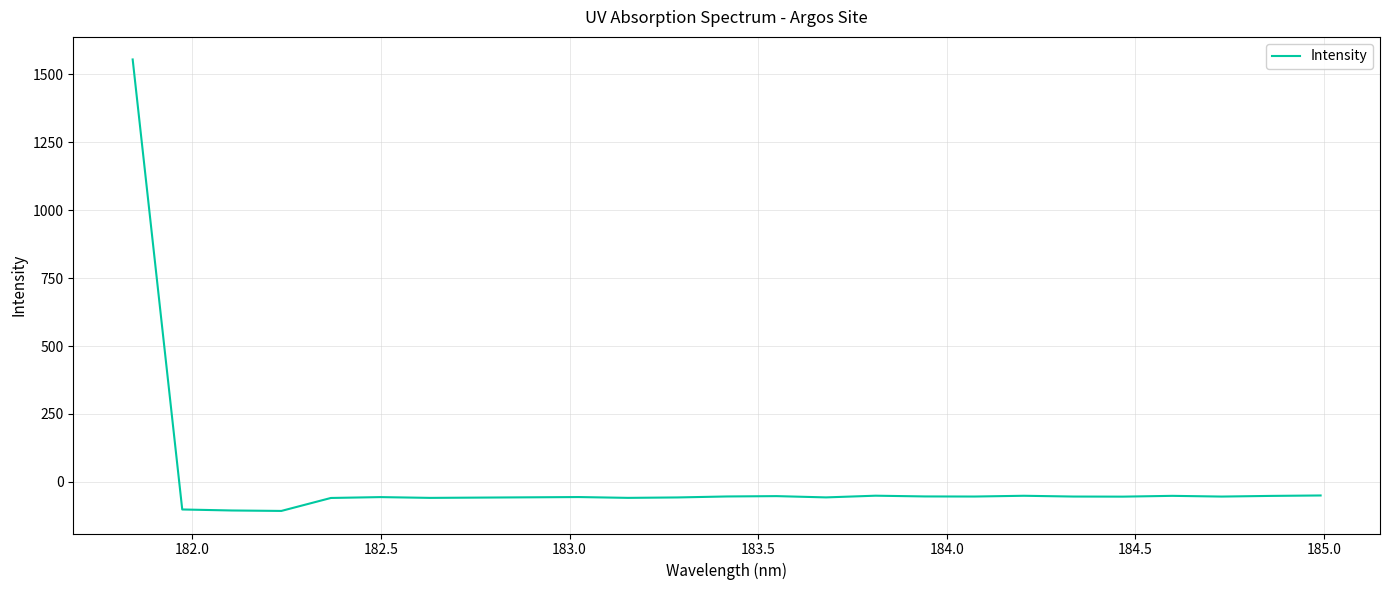

How many values are below -53?

18